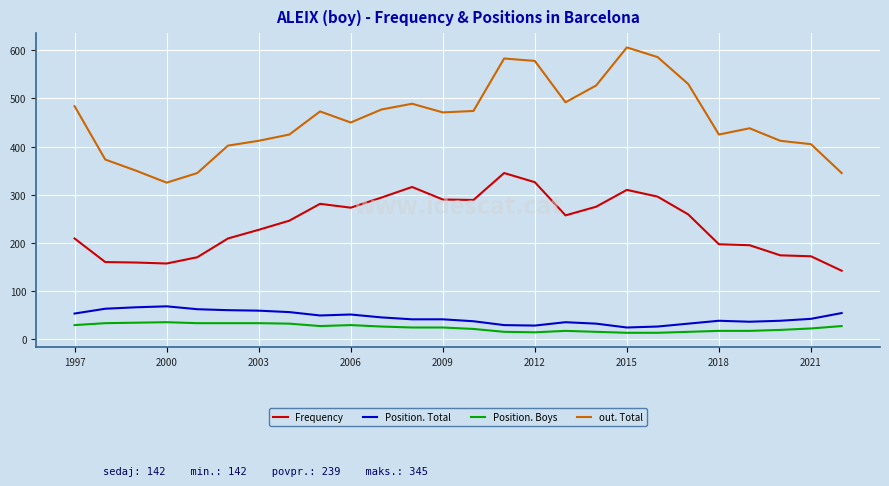

True or false: out. Total and Frequency cross at least once.

False